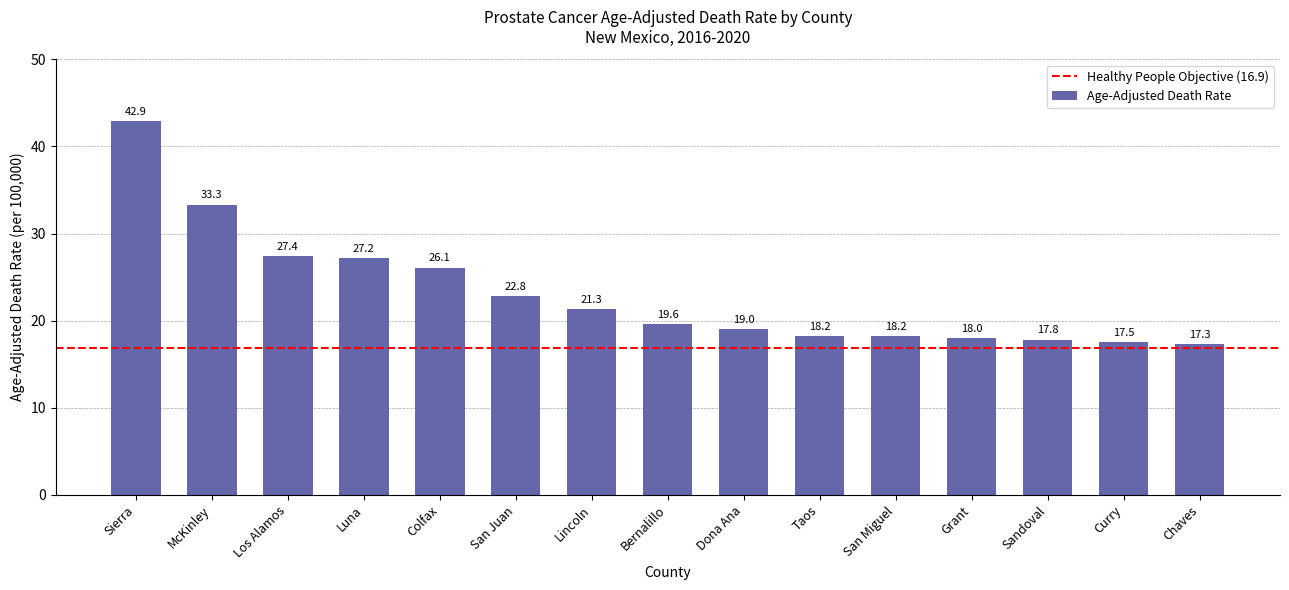

What is the label of the 15th bar from the left?

Chaves